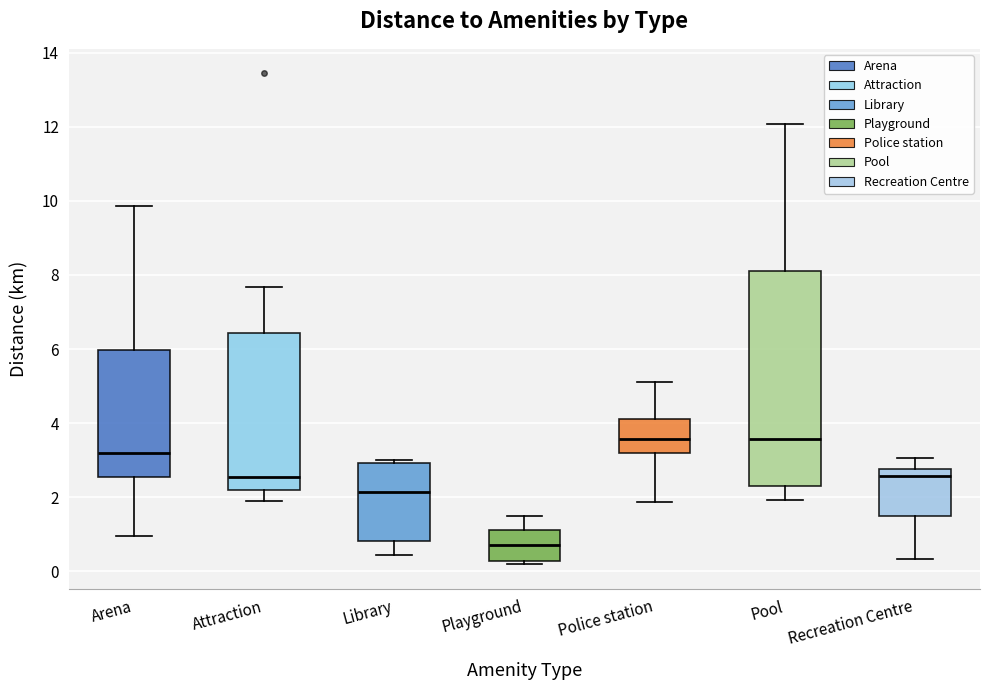

Where does the median line of the box for Police station sit on the y-axis? The values are not printed on the chart, so give them approximately, as read against the axis.

3.6